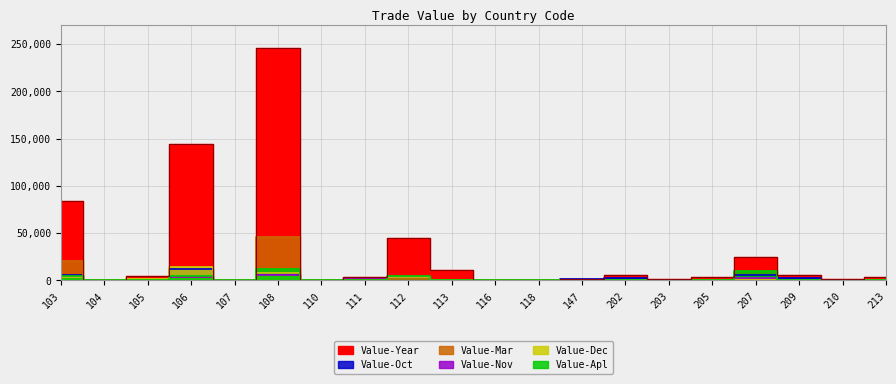

What is the difference between the second highest and second lowest values in the Value-Oct series?

7092